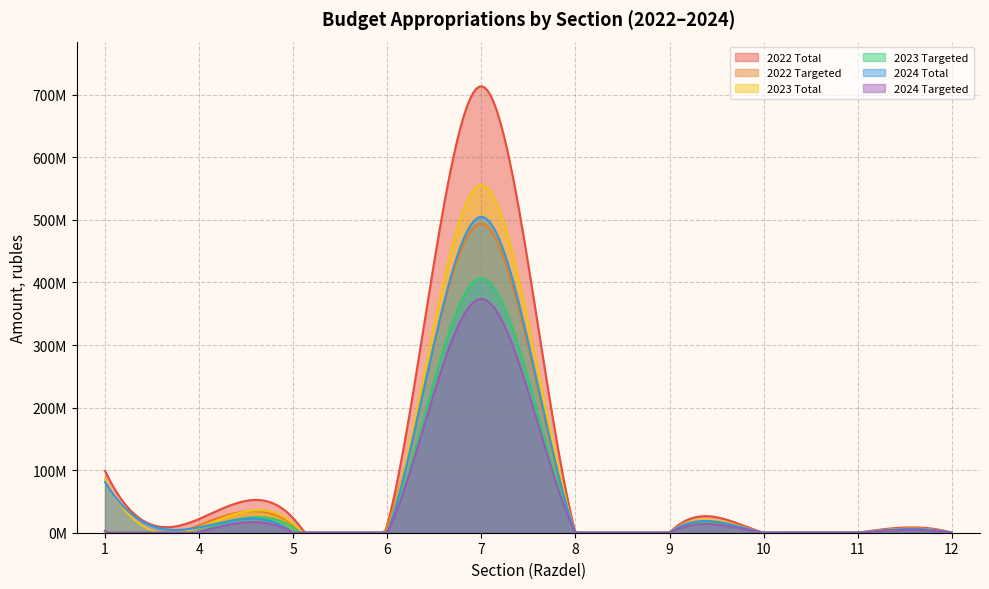

Between which two adjacent categories do 2022 Targeted and 2023 Total first intersect?

1 and 4